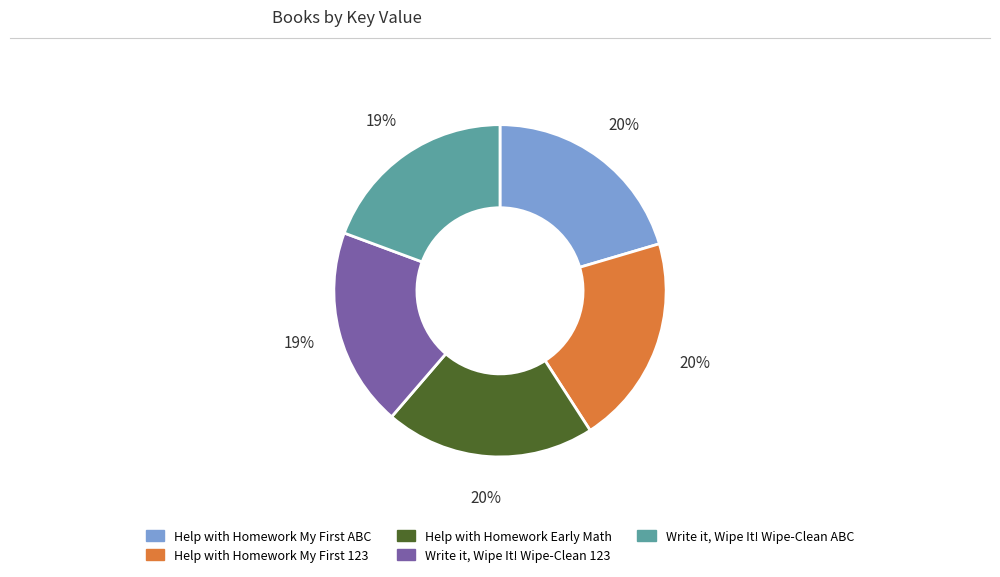

Is there any slice that represents more than half of the pie?

No